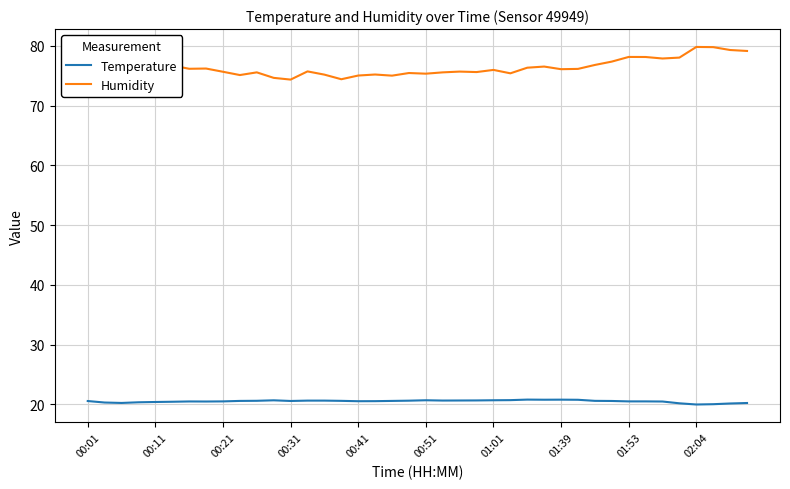

How many lines are shown in the chart?

2